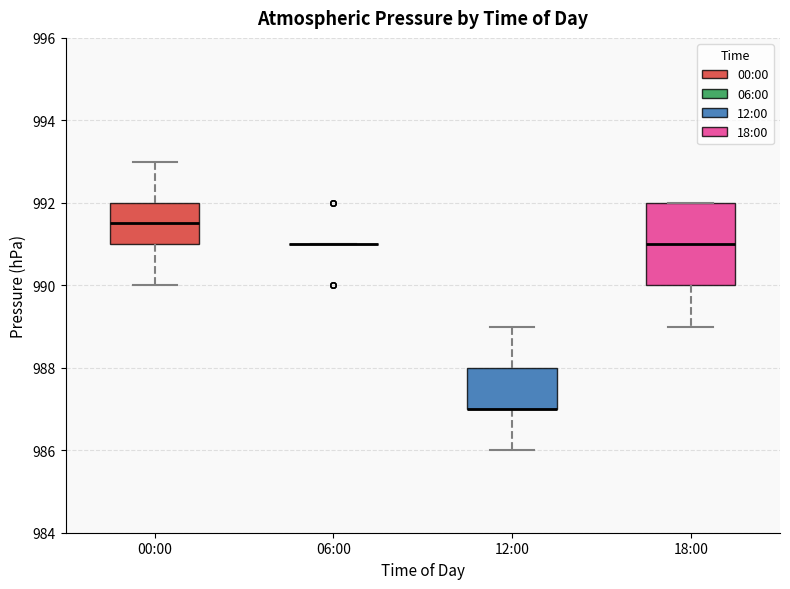

Reading left to right, transcribe this box plot: for each box, give where its median line is, the range the box spans, and where its two whiskers end, as read against the y-axis. The values are not printed on the chart, so give them approximately, as read against the axis.

00:00: median 991.6, box 991.0 to 992.0, whiskers 990.0 to 993.0
06:00: box collapsed to a line at 991.0, whiskers 991.0 to 991.0
12:00: median 987.0 (drawn on the box's lower edge), box 987.0 to 988.0, whiskers 986.0 to 989.0
18:00: median 991.0, box 990.0 to 992.0, whiskers 989.0 to 992.0